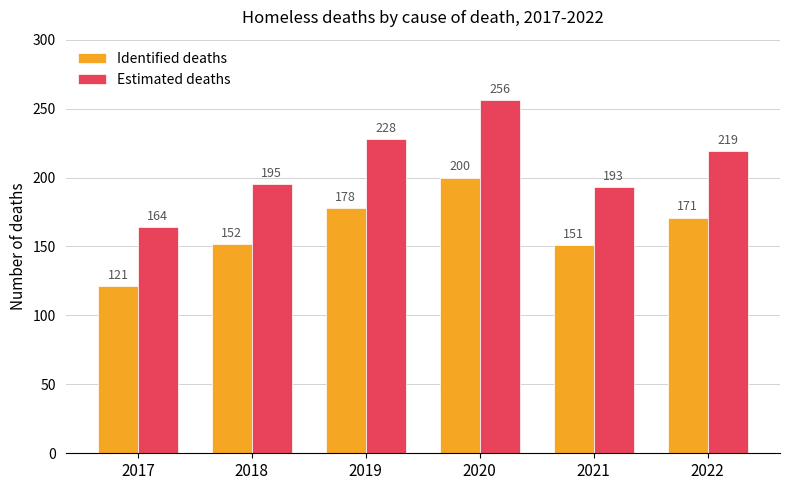

The Identified deaths series shows 152 at 2018. True or false?

True